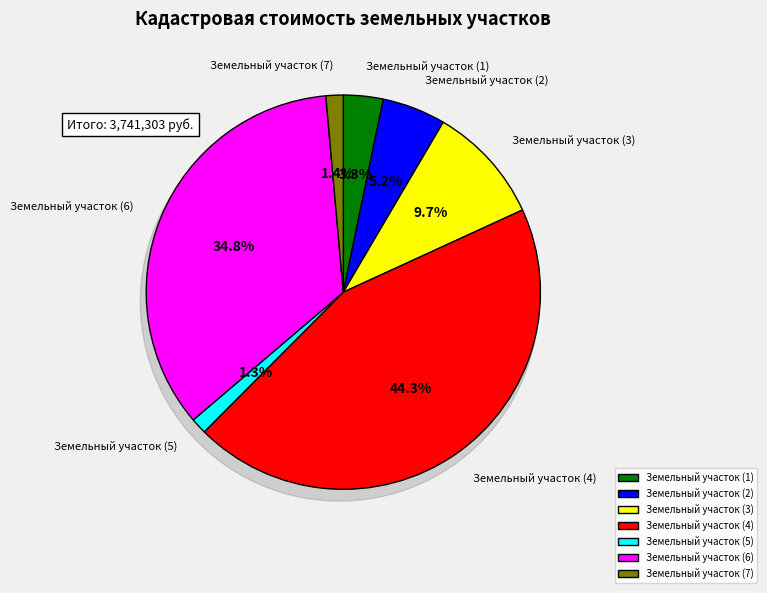

What portion of the pie excludes Земельный участок (4)?

55.7%